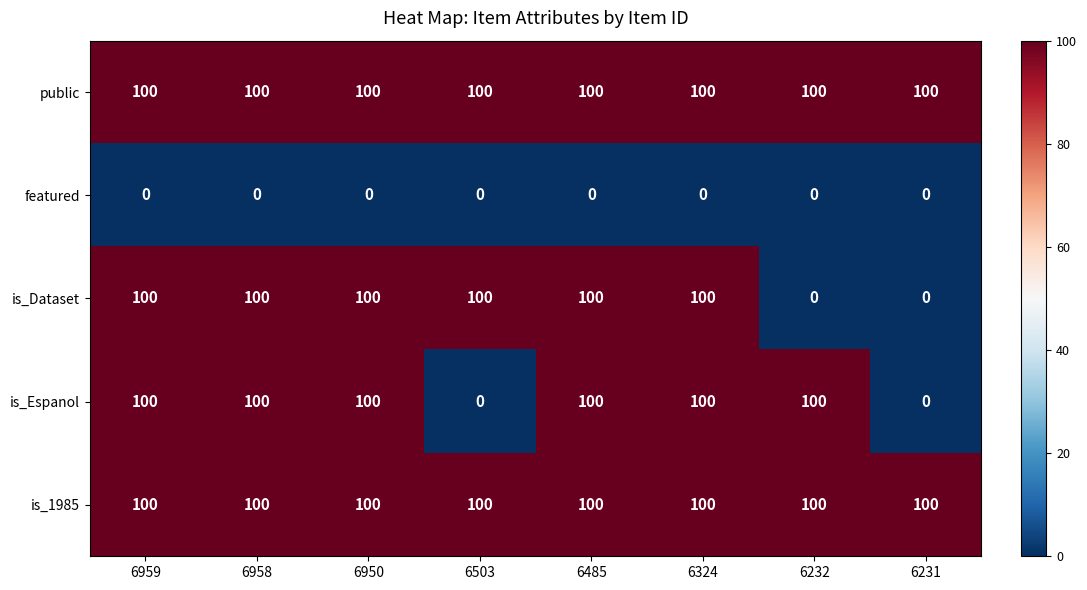

What is the spread (max minus min) of values at 6959?

100